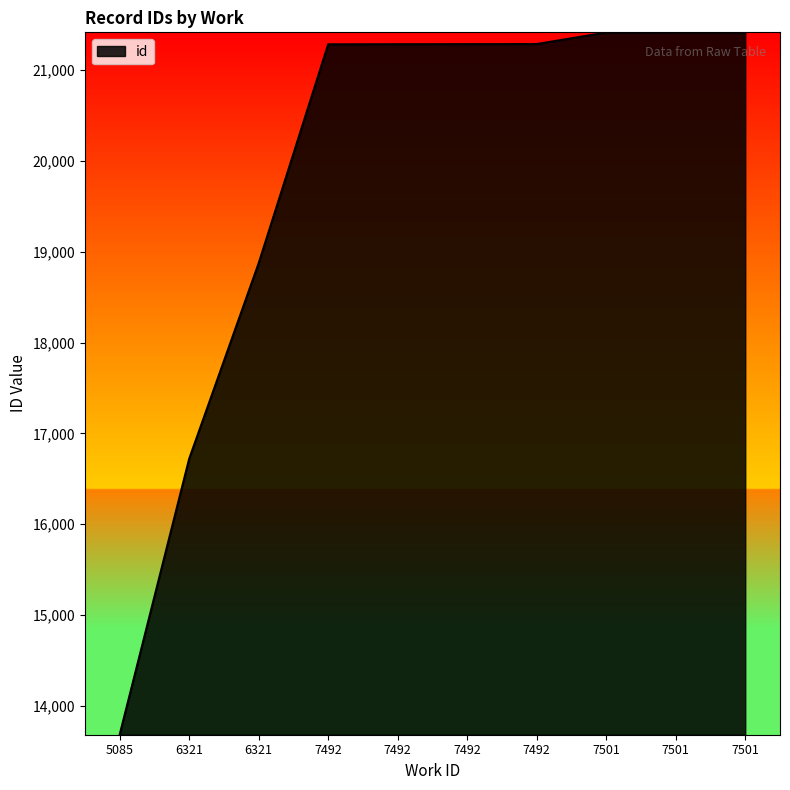

At which category does the chart reach its minimum across all series?

5085